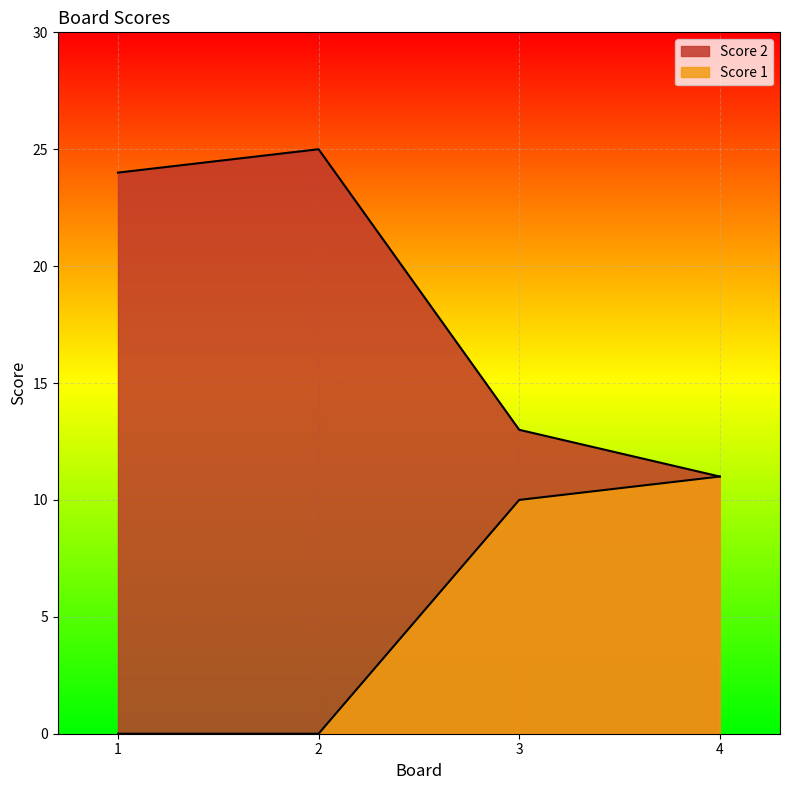

Where does the Score 2 series first go above 24?

2